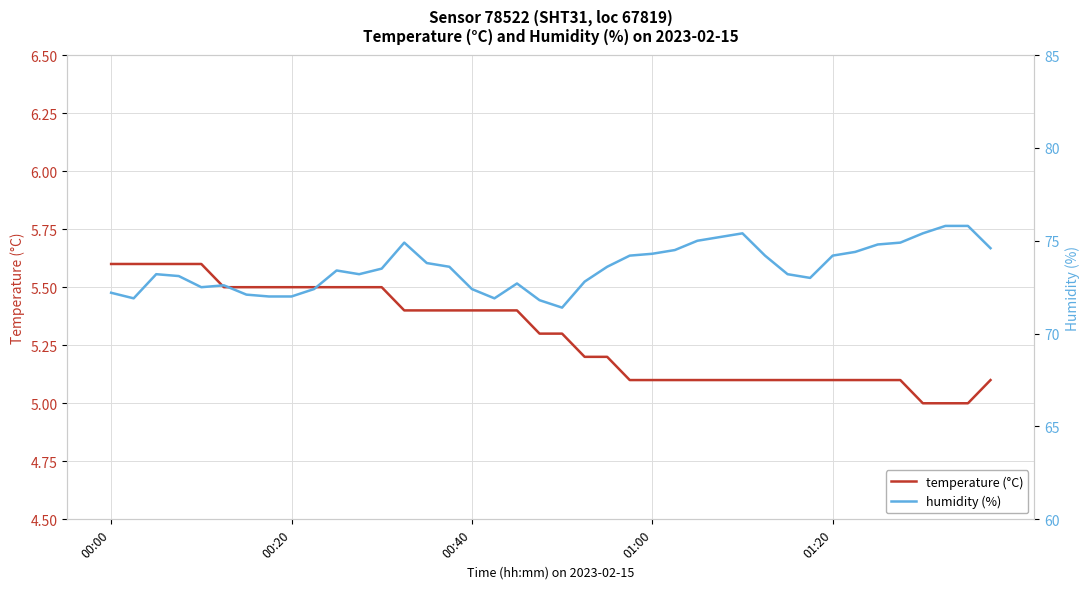

Count the number of categories in the chart.

40